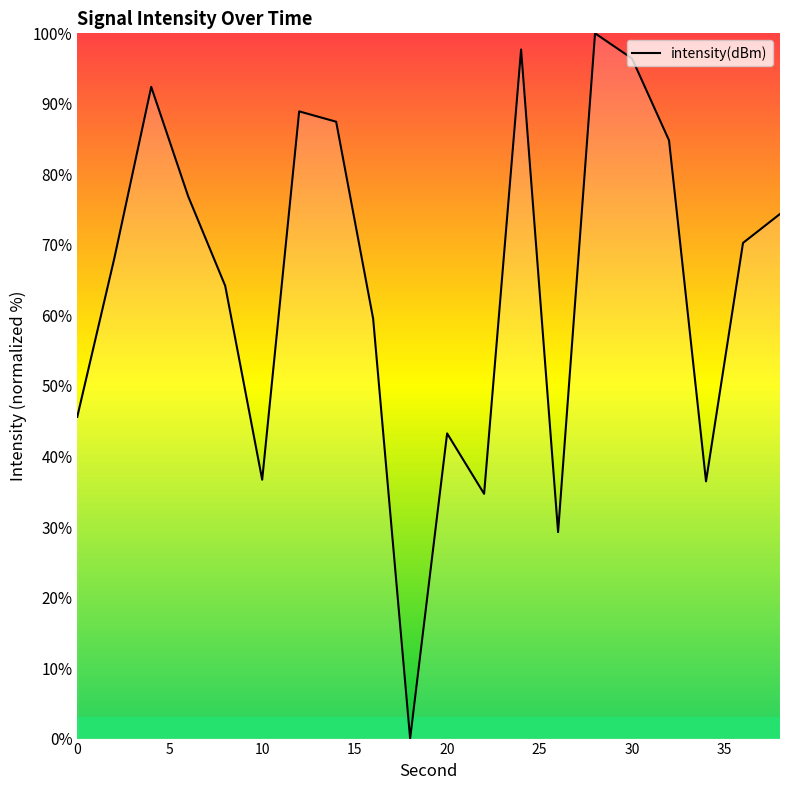

What is the difference between the maximum and minimum values?

100.0